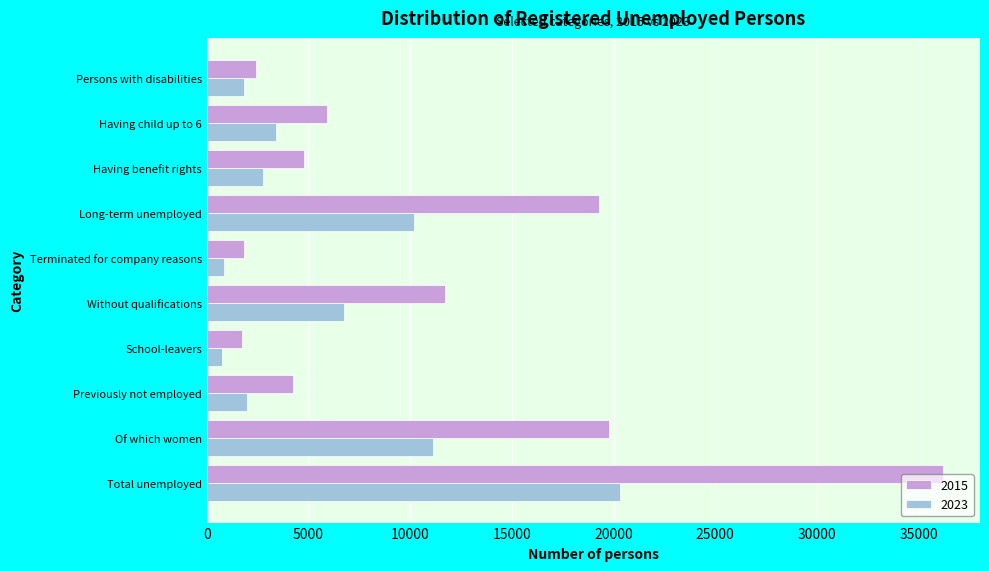

Between Of which women and Having child up to 6, which series saw the biggest shift?

2015